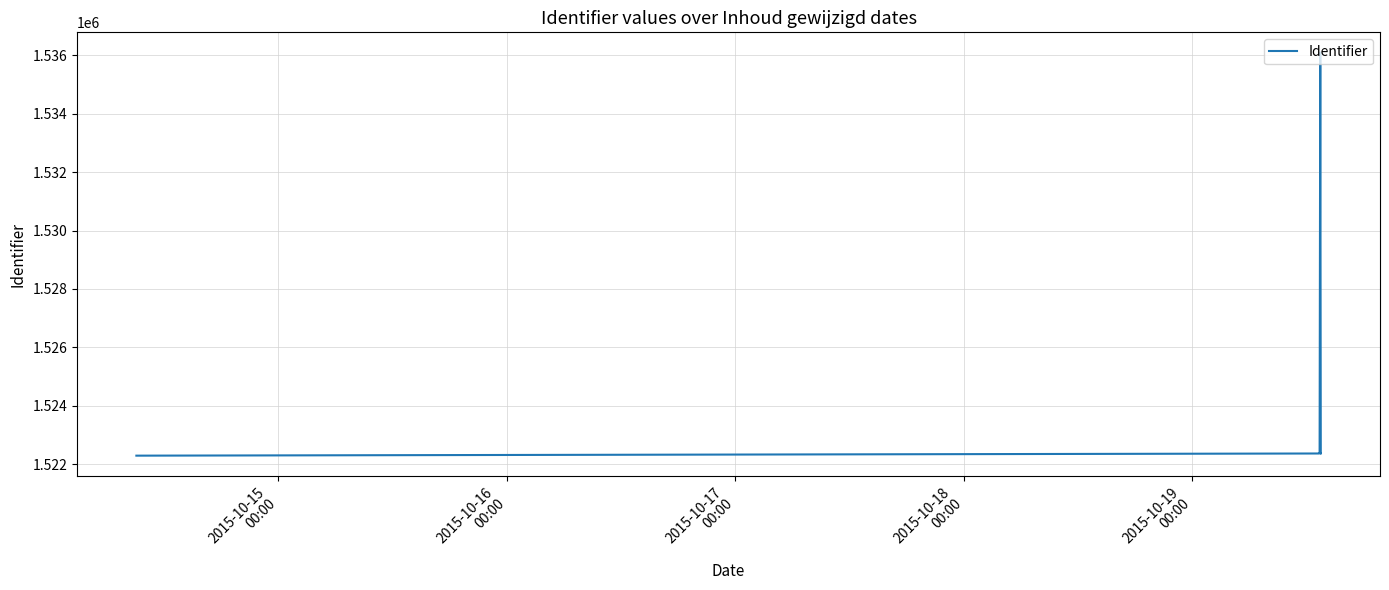

Reading right to left, transcribe all the data shown in this chart.

1522365	1522352	1536098	1522368	1522362	1522288